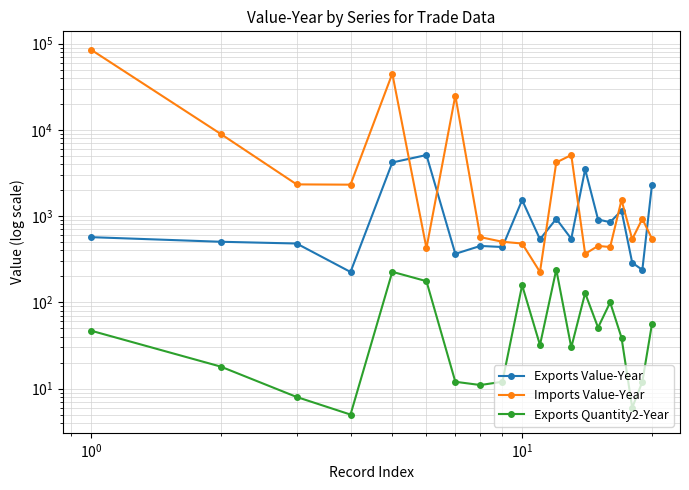

What is the smallest value displayed?

5